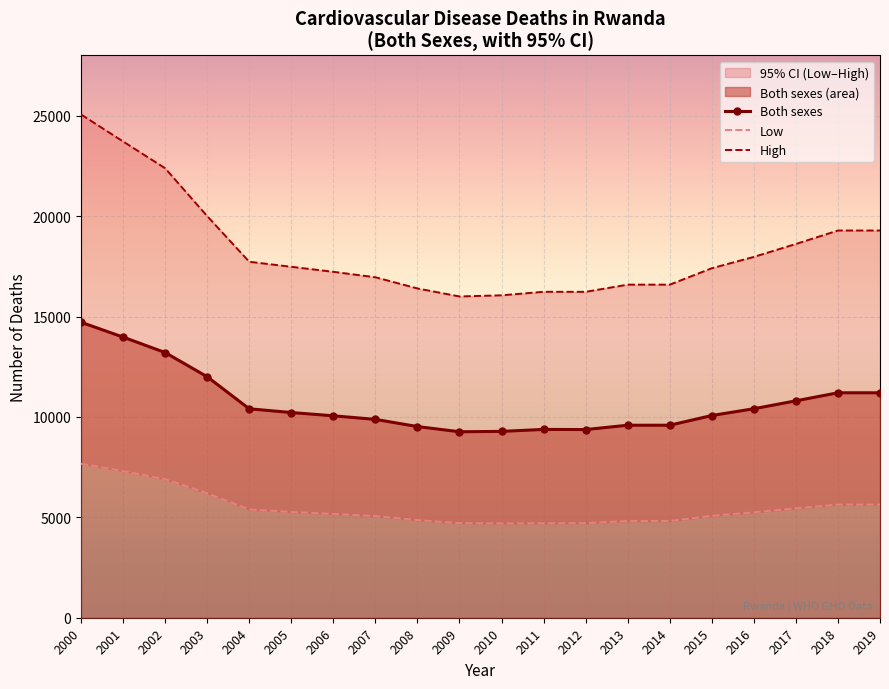

Between 2003 and 2019, which series saw the biggest shift?

Both sexes